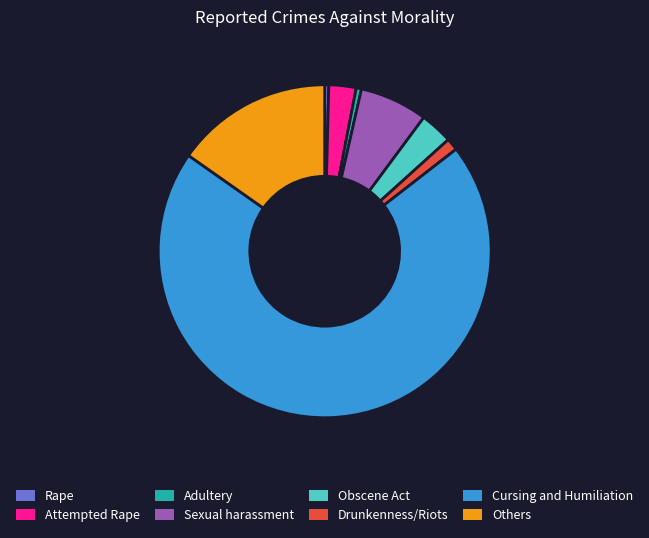

Does Obscene Act account for over 50% of the chart?

No